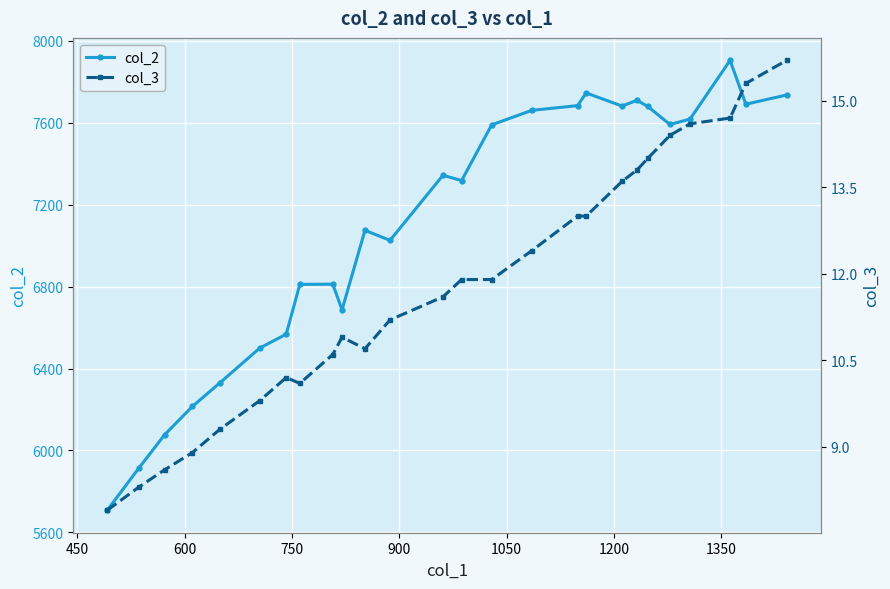

True or false: col_2 and col_3 cross at least once.

False